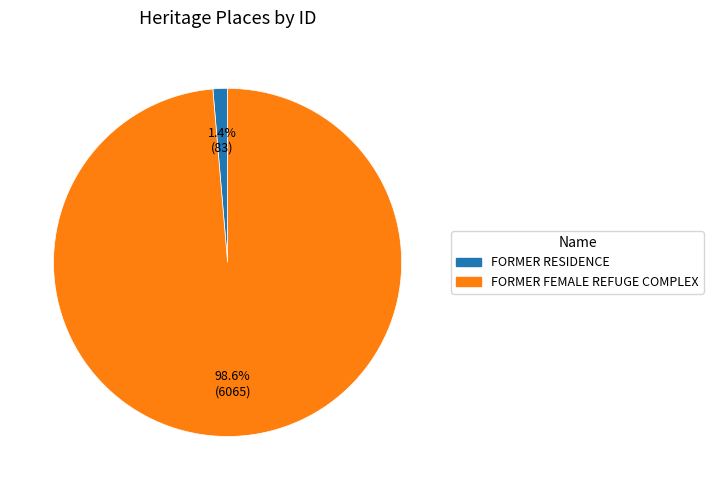

Count the number of slices in the pie.

2